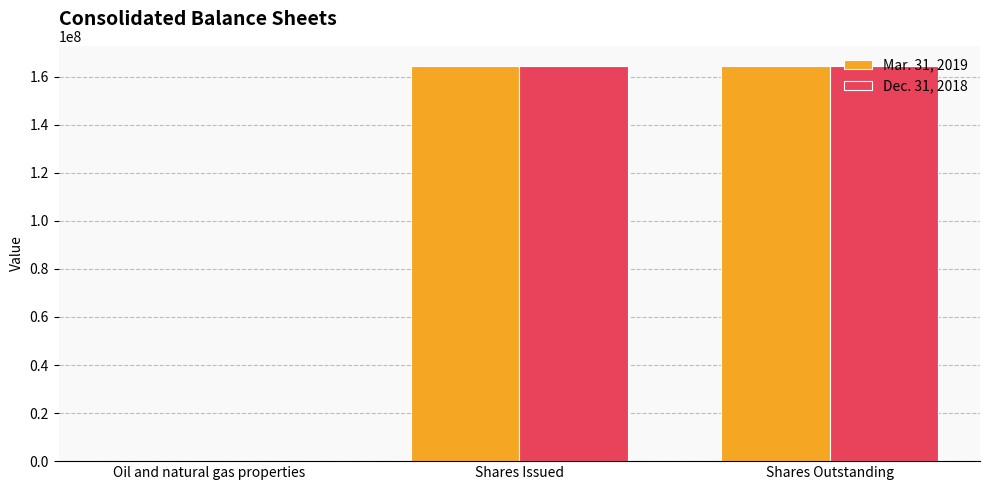

What are all the series names shown in the legend?

Mar. 31, 2019, Dec. 31, 2018